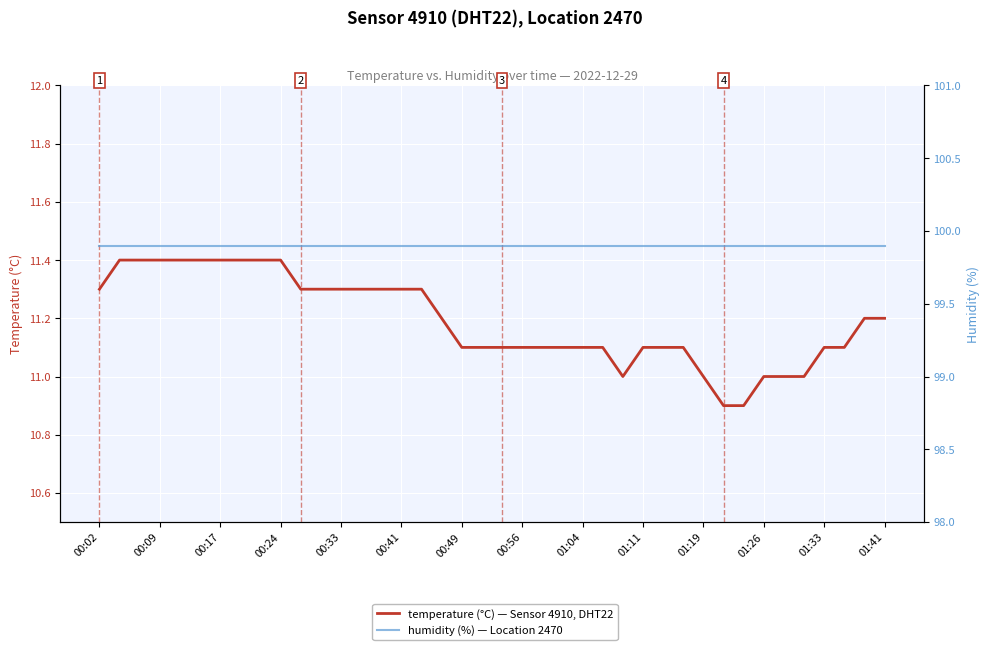

What is the label of the 11th point from the left?

01:19